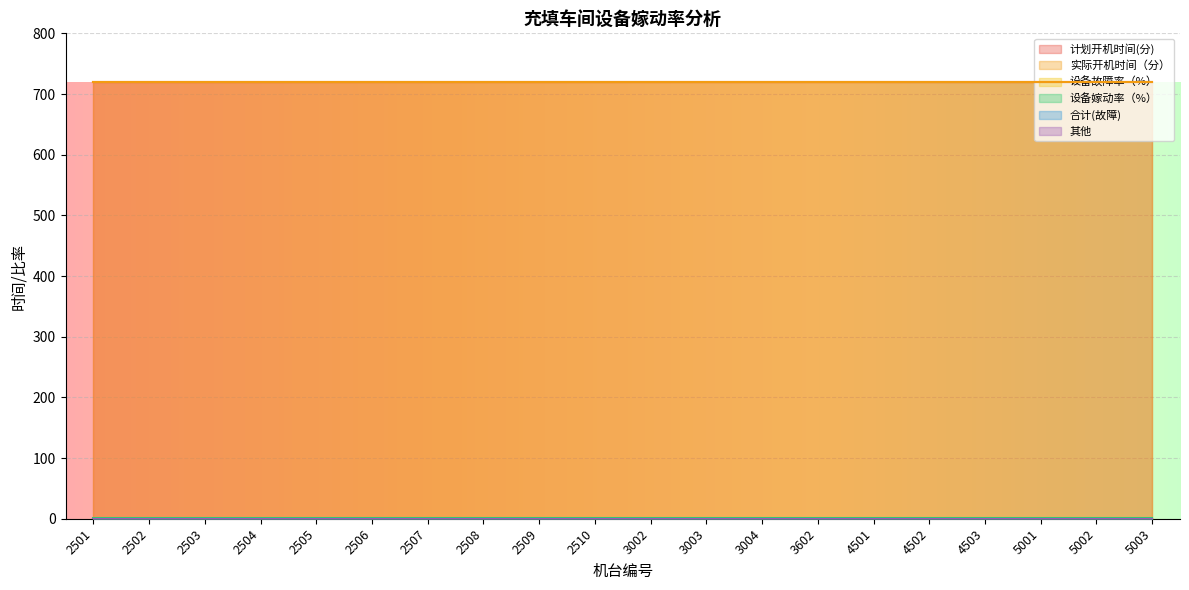

True or false: 其他 and 计划开机时间(分) cross at least once.

False